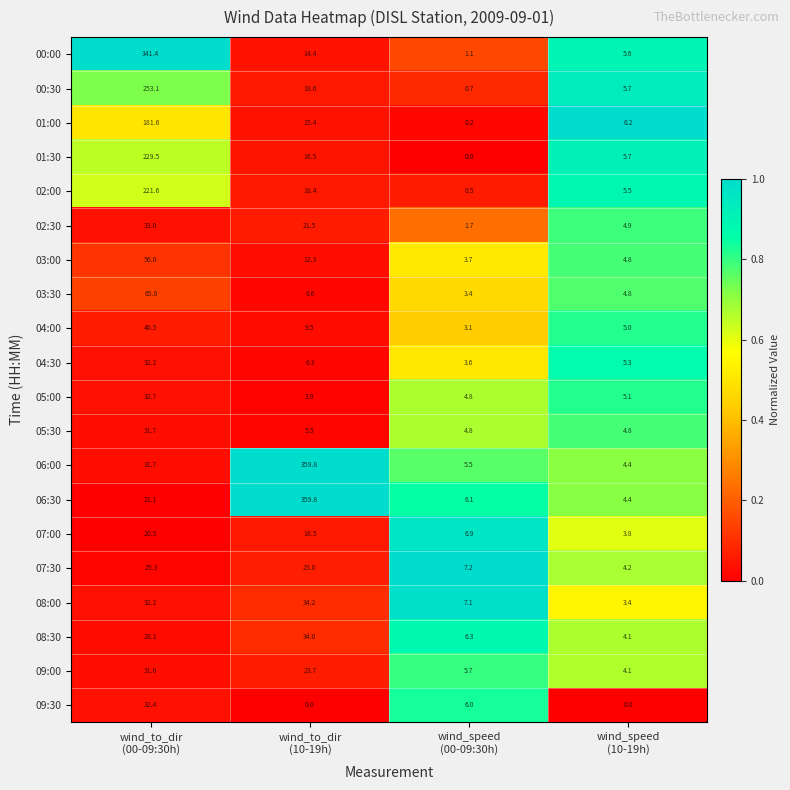

What is the greatest value displayed?

359.8